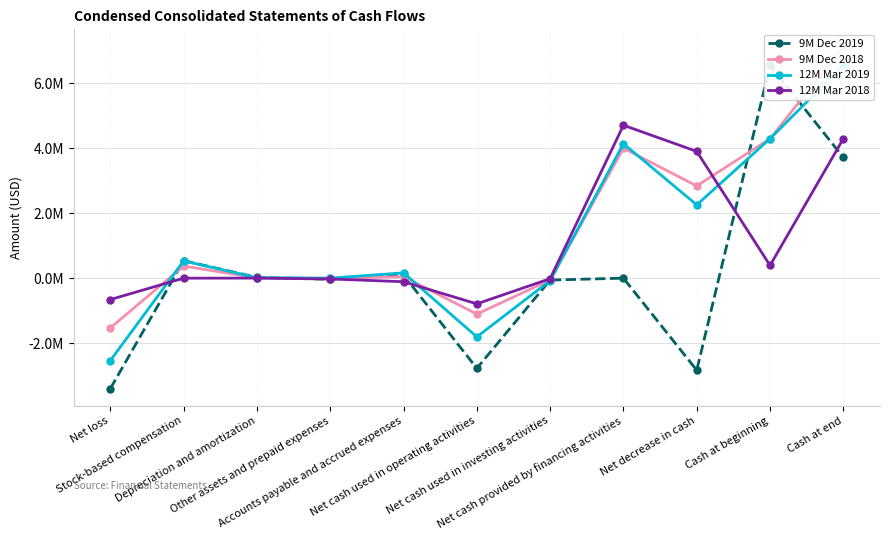

What is the difference between the highest and lowest values at Accounts payable and accrued expenses?

273722